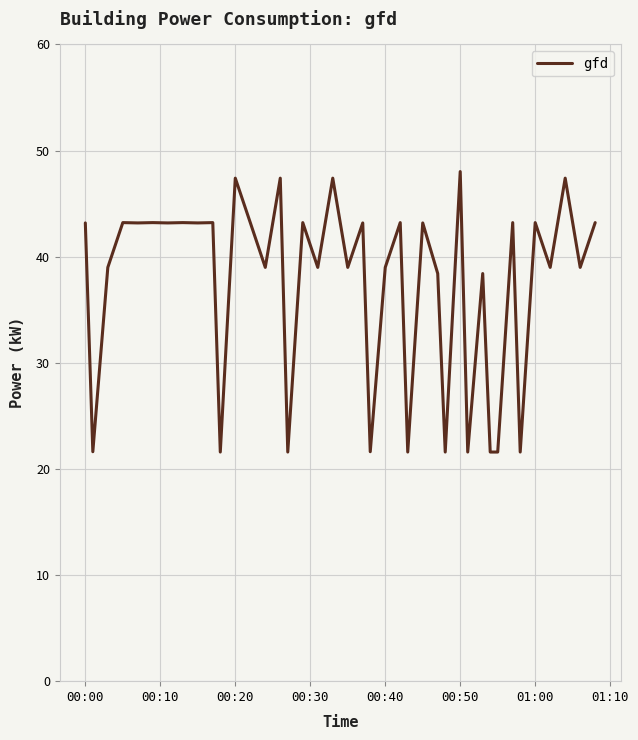

What is the difference between the maximum and minimum values?

26.4